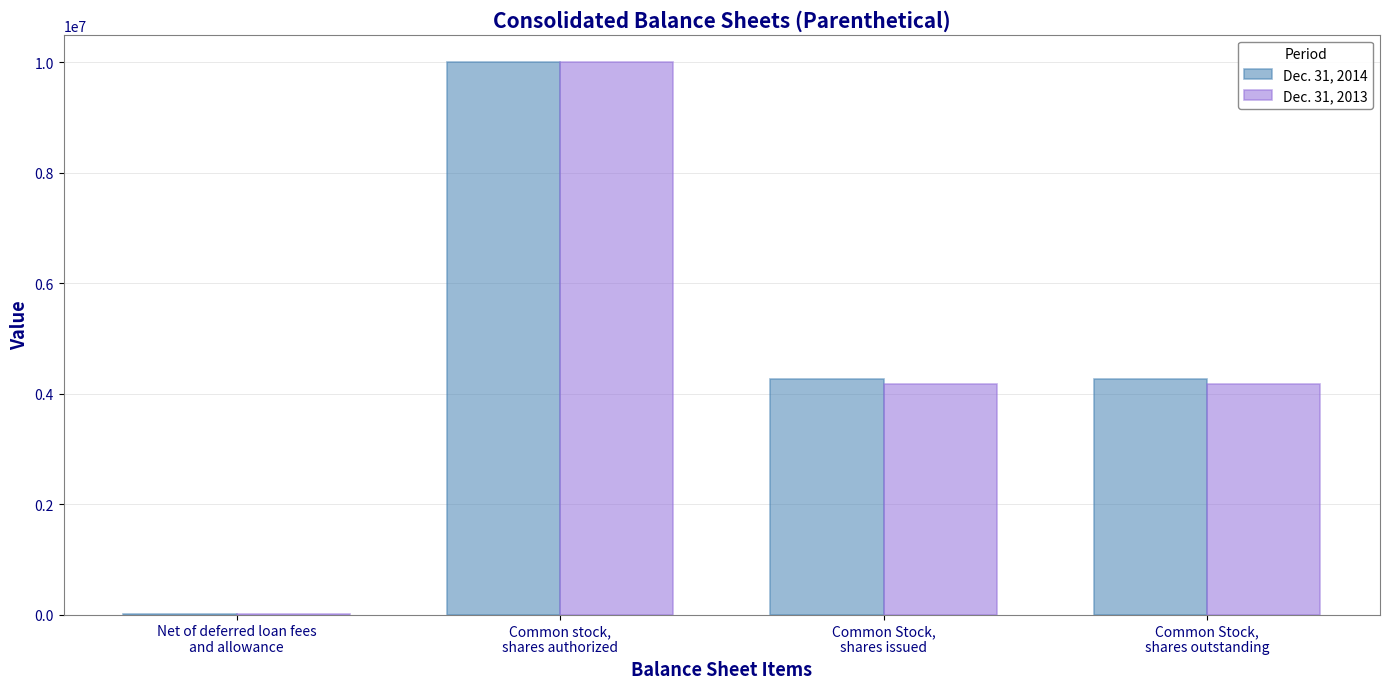

True or false: Dec. 31, 2014 has a value of 4259306 at Common Stock,
shares issued.

True